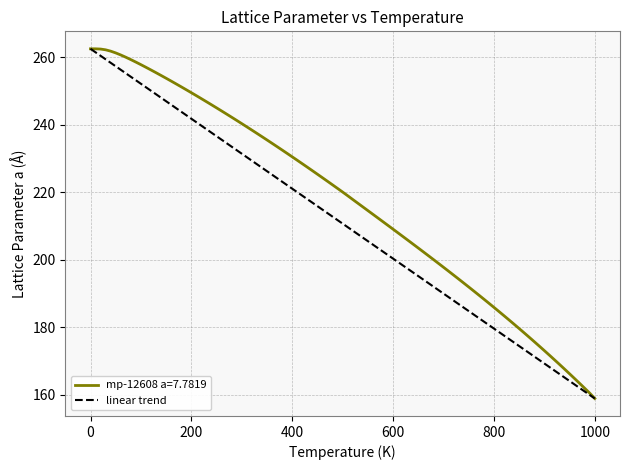

What is the highest value of the mp-12608 a=7.7819 series?

262.5